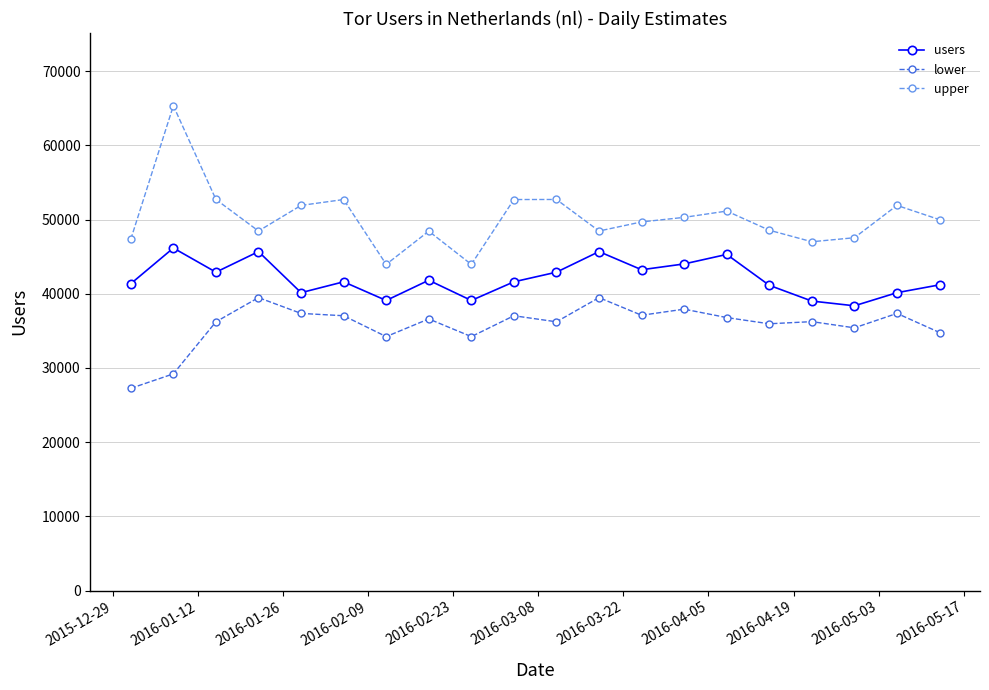

Which series has the largest total across all categories?

upper